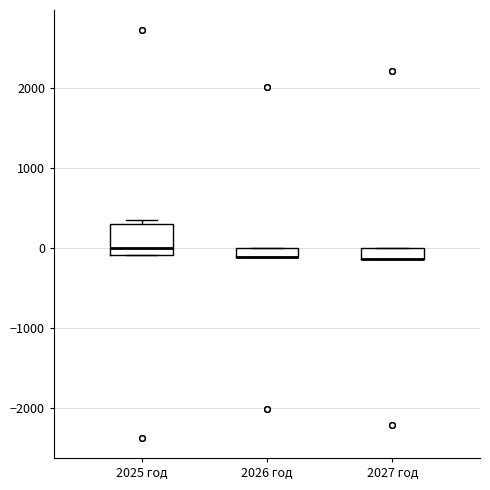

Where is the upper edge of the box for 2026 год on the y-axis? The values are not printed on the chart, so give them approximately, as read against the axis.

0